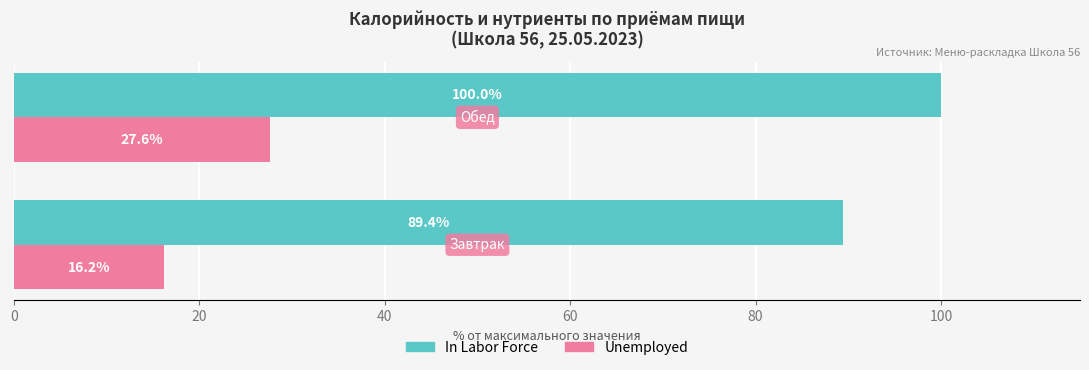

Which series has the widest spread of values?

Unemployed